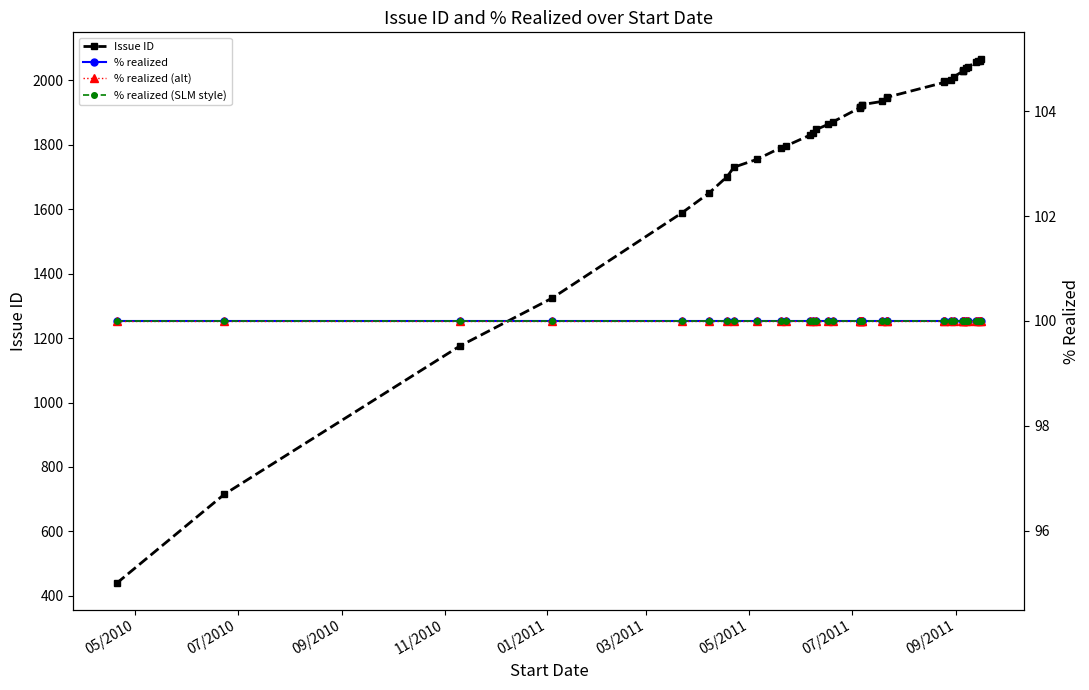

The value of % realized (alt) at 15 is 136. True or false?

False